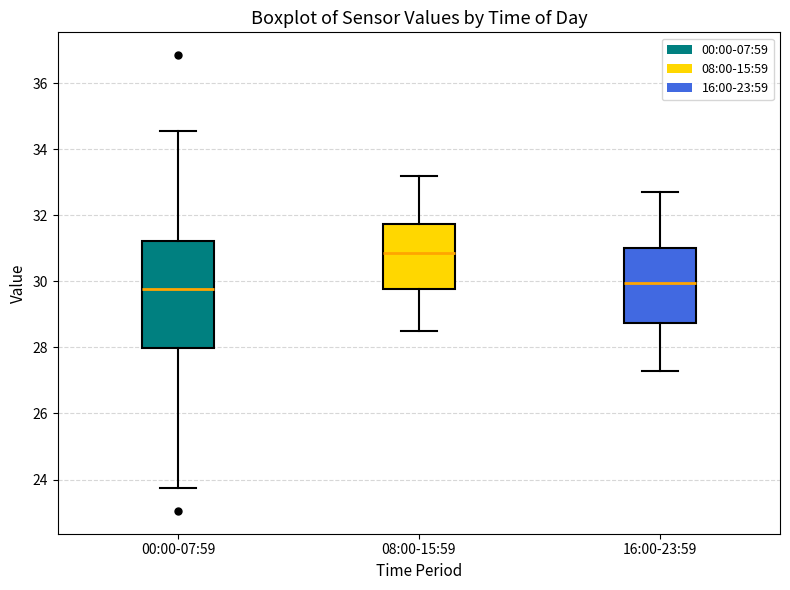

Which box has the highest median line?

08:00-15:59